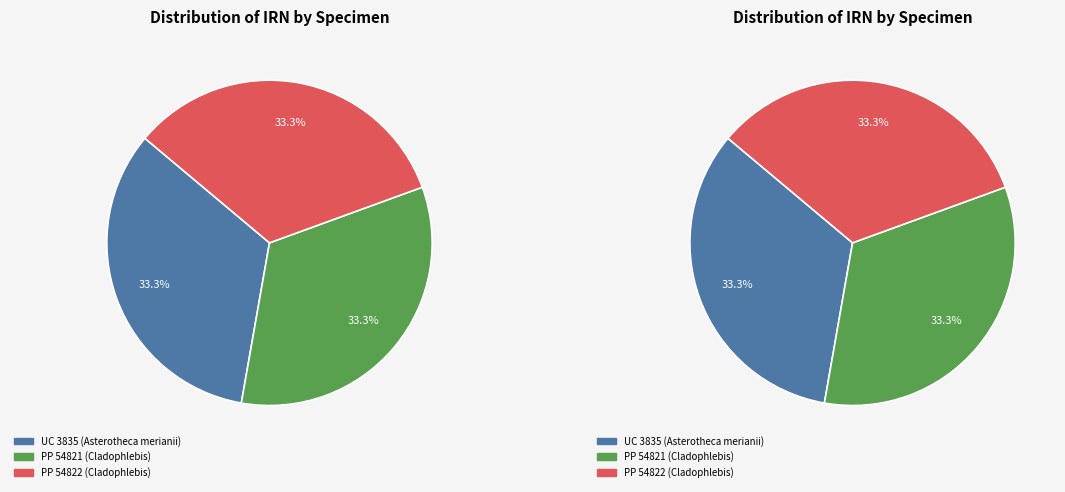

Count the number of slices in the pie.

3